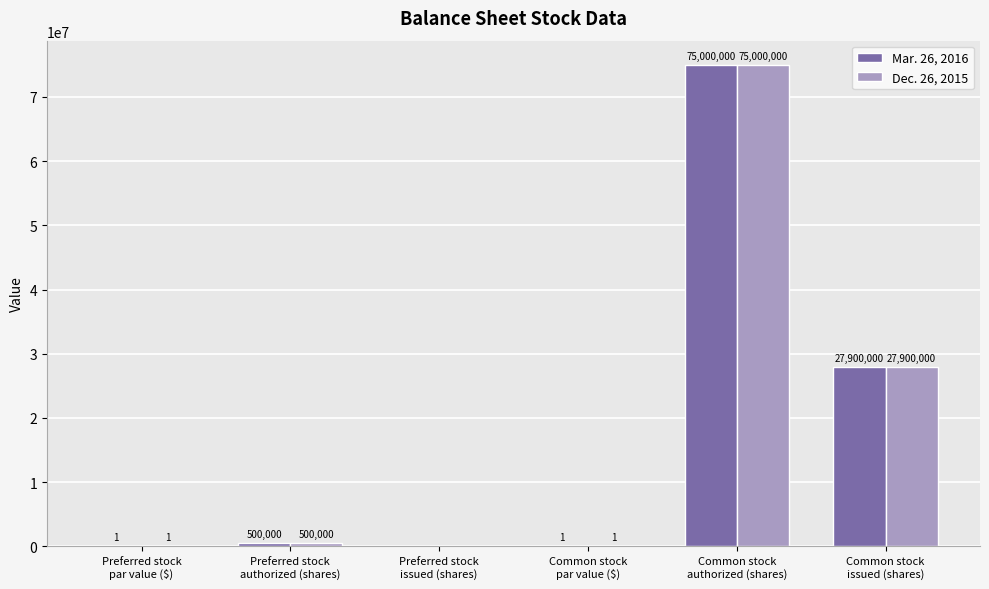

What is the sum of all Dec. 26, 2015 values?

103400002